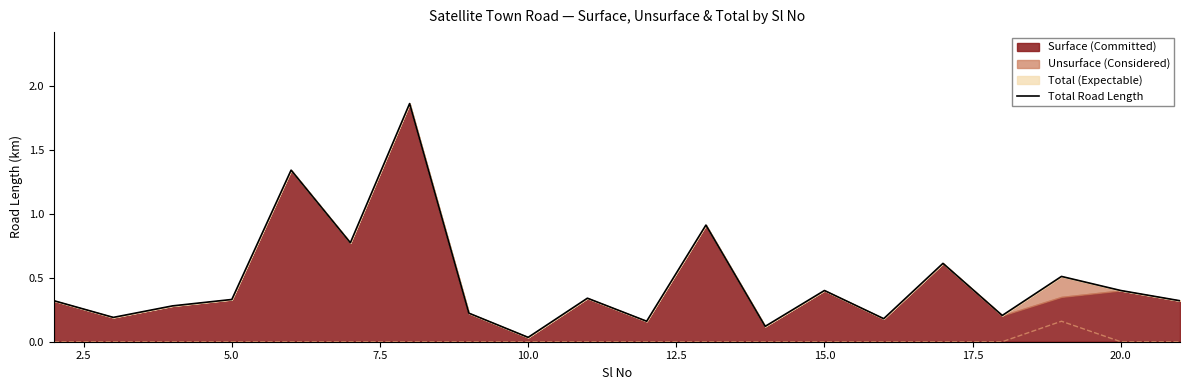

At which label is Total Road Length closest to 0?

10.0